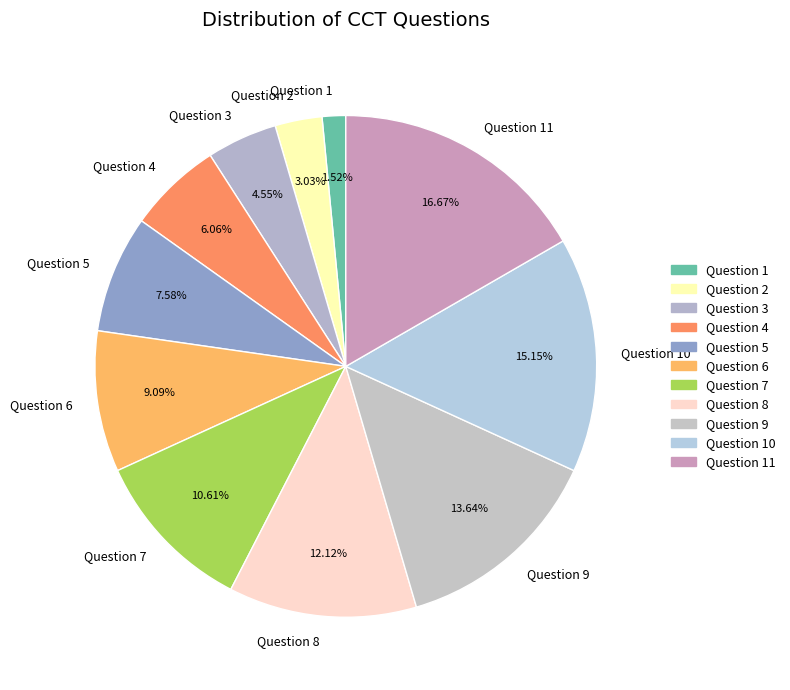

Rank the categories by value from highest to lowest.

Question 11, Question 10, Question 9, Question 8, Question 7, Question 6, Question 5, Question 4, Question 3, Question 2, Question 1